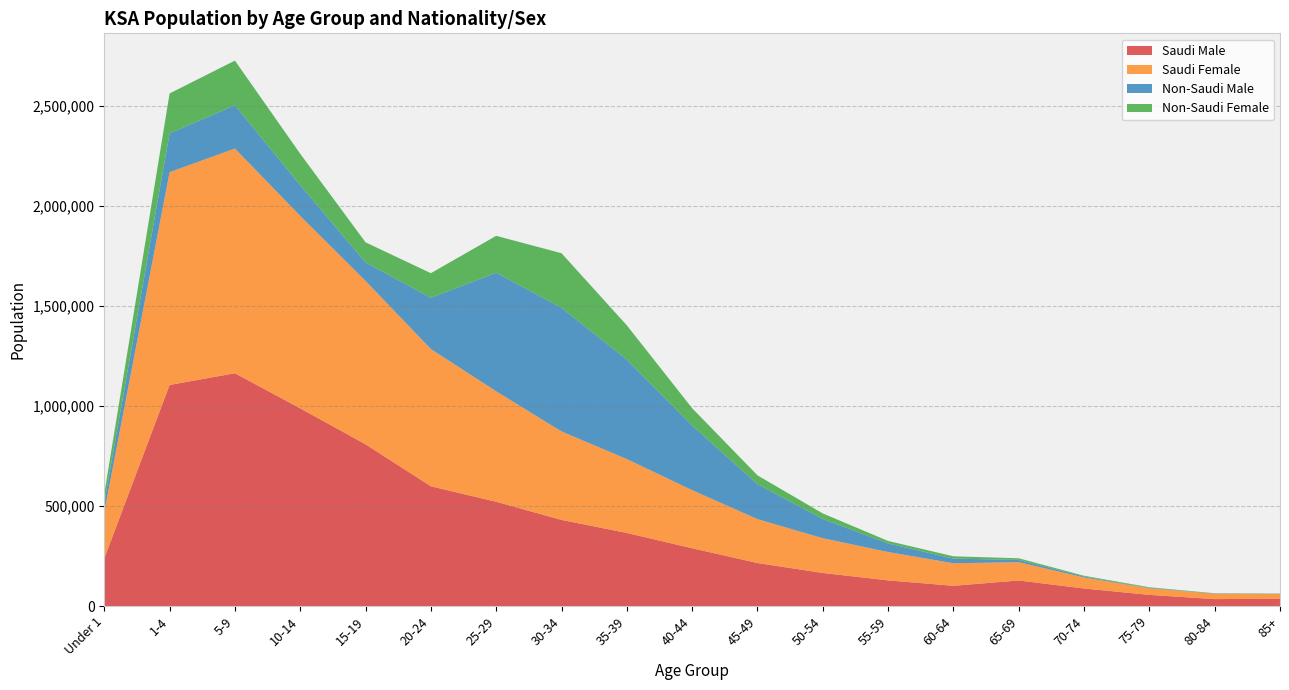

Reading left to right, list all the values displayed in this chart.

Saudi Male: Under 1=237710	1-4=1104861	5-9=1163561	10-14=988067	15-19=808253	20-24=598377	25-29=521038	30-34=430419	35-39=365224	40-44=288766	45-49=214903	50-54=165189	55-59=128037	60-64=100984	65-69=127517	70-74=87628	75-79=55654	80-84=34405	85+=36757
Saudi Female: Under 1=232974	1-4=1063699	5-9=1123187	10-14=961877	15-19=816754	20-24=686072	25-29=552053	30-34=442178	35-39=369260	40-44=290278	45-49=219356	50-54=173671	55-59=141947	60-64=112778	65-69=91576	70-74=55014	75-79=32960	80-84=26862	85+=22958
Non-Saudi Male: Under 1=46223	1-4=193869	5-9=216099	10-14=153425	15-19=92551	20-24=256325	25-29=592823	30-34=618112	35-39=497163	40-44=323101	45-49=174921	50-54=96159	55-59=42742	60-64=23208	65-69=11484	70-74=4751	75-79=2334	80-84=1539	85+=947
Non-Saudi Female: Under 1=43663	1-4=199629	5-9=223397	10-14=157233	15-19=100330	20-24=122859	25-29=184437	30-34=272740	35-39=171424	40-44=86659	45-49=43996	50-54=27677	55-59=12400	60-64=11440	65-69=7978	70-74=3791	75-79=2727	80-84=866	85+=1406